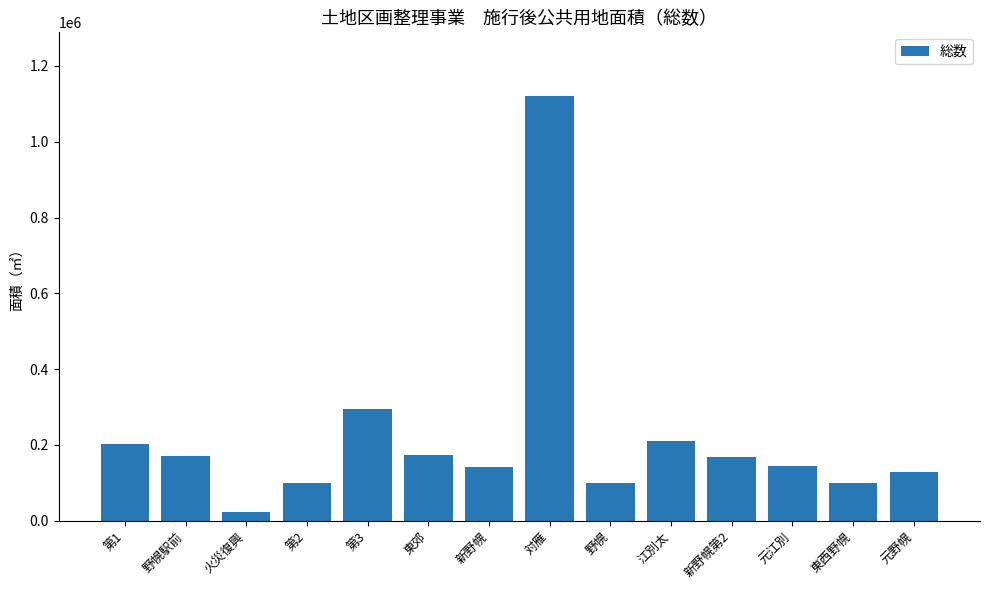

What is the ratio of the value at 新野幌 to the value at 東西野幌?

1.4